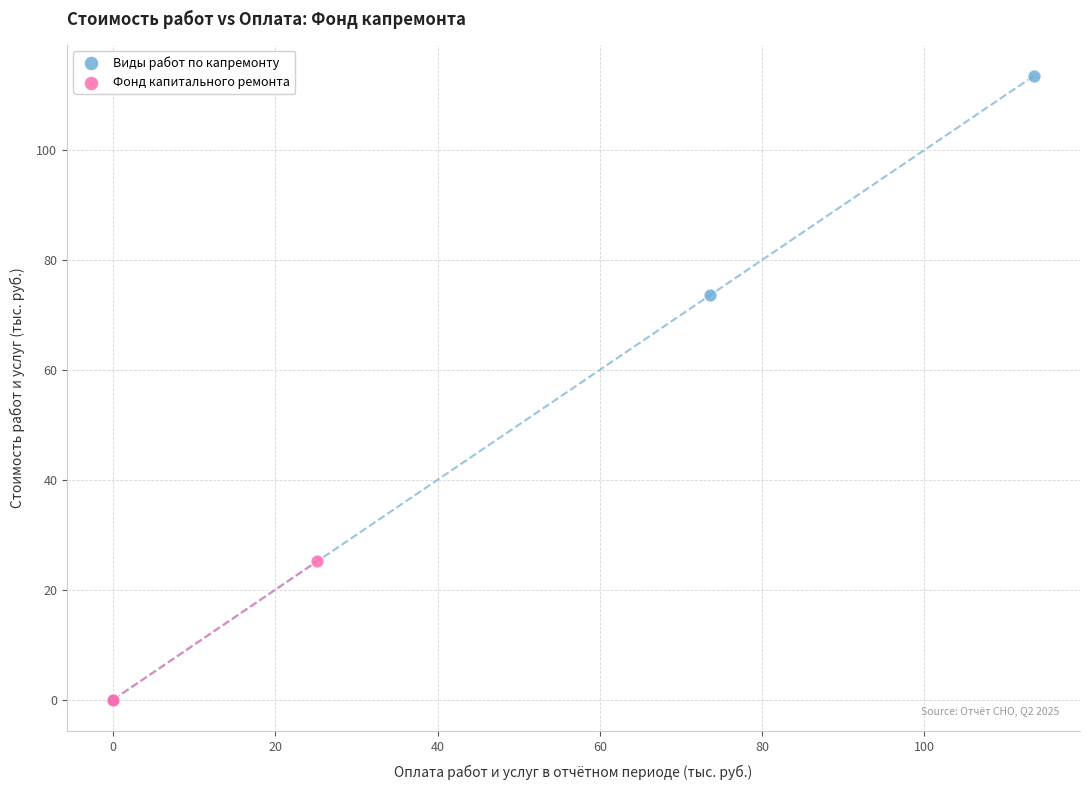

Which series contains the highest Y value?

Виды работ по капремонту